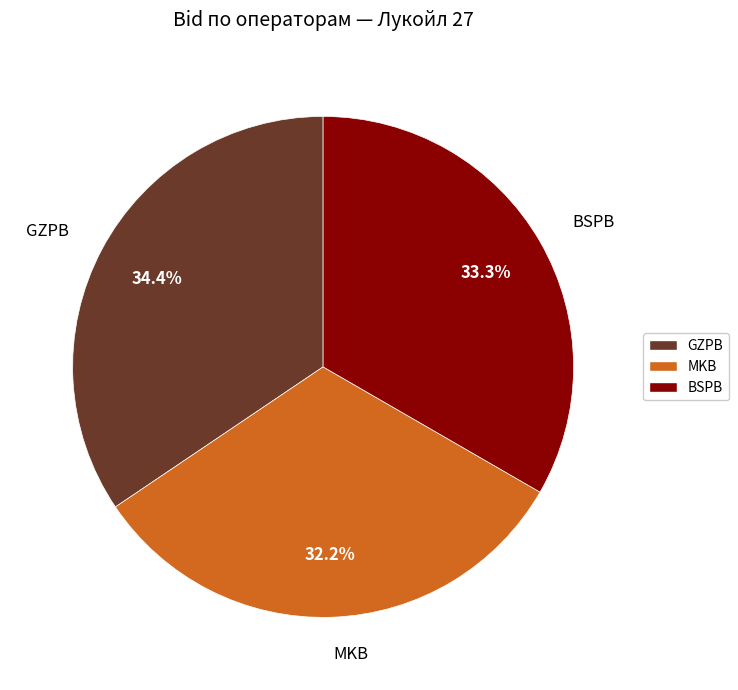

Is MKB the majority of the pie?

No